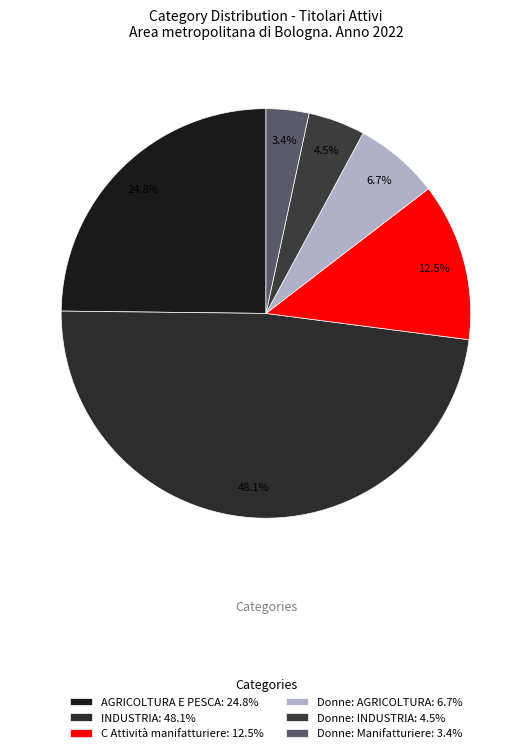

Count the number of slices in the pie.

6